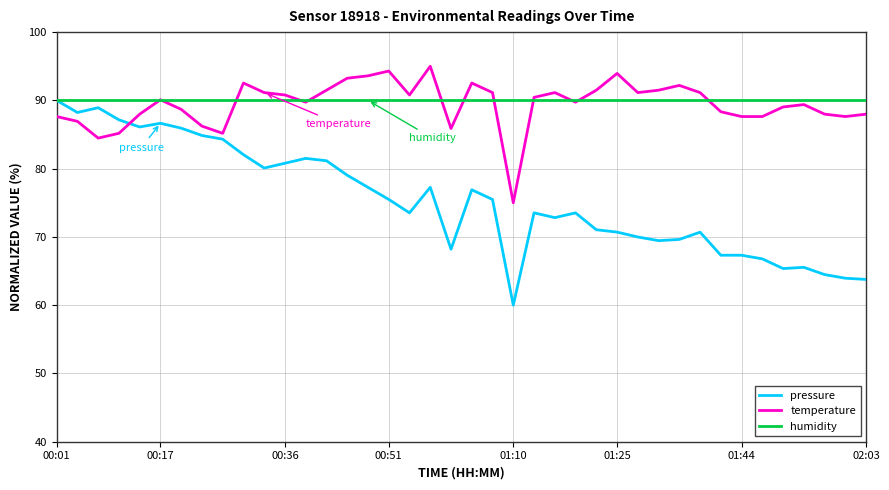

Count the number of data series in this chart.

3